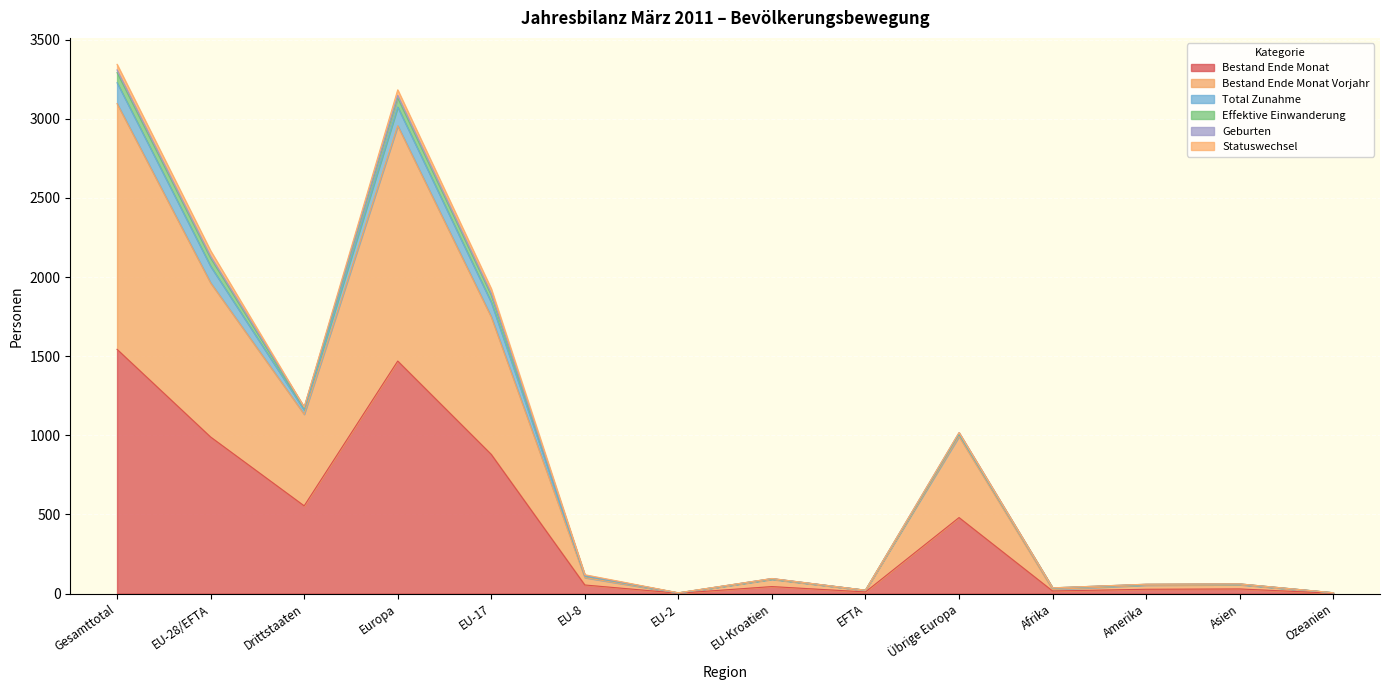

Which category has the highest value in the Bestand Ende Monat series?

Gesamttotal